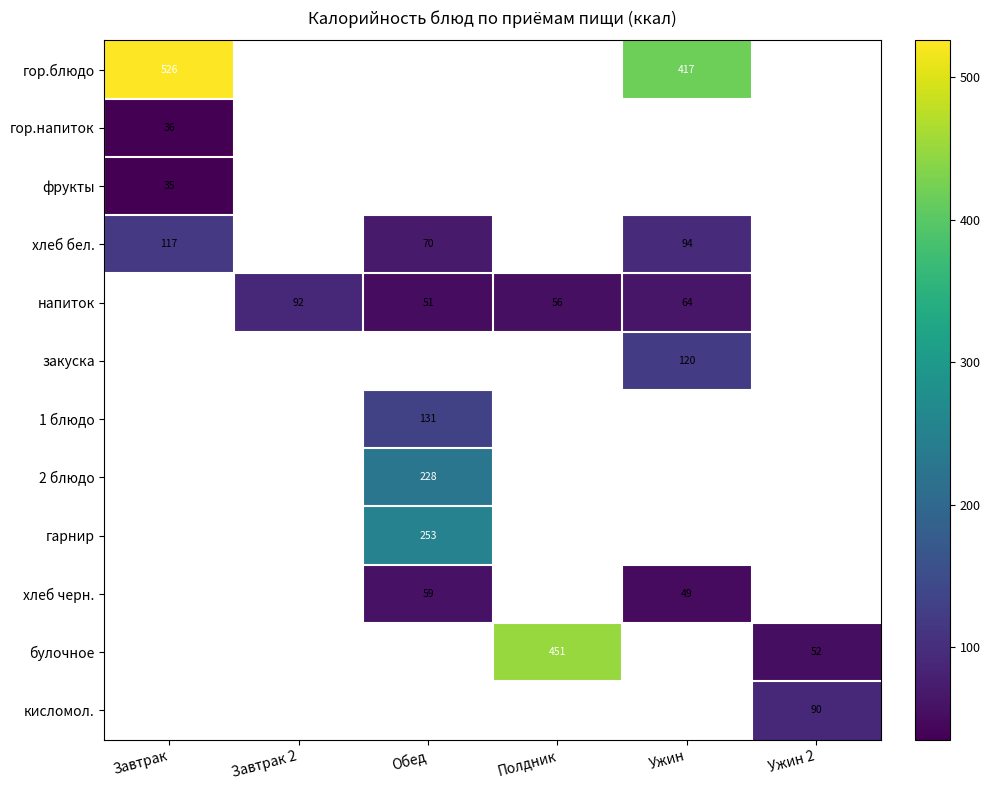

True or false: гарнир has a value of 406 at Обед.

False